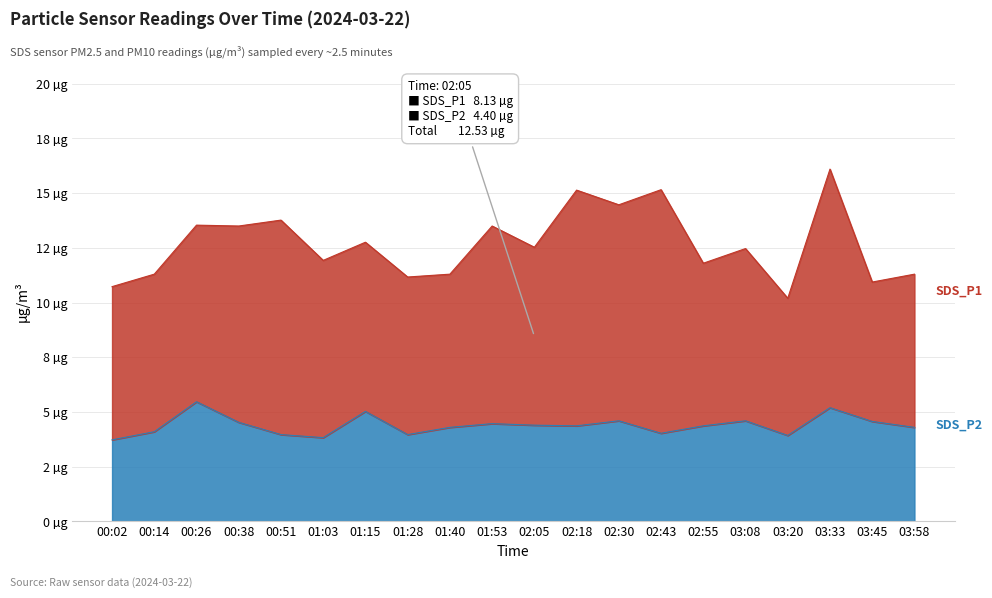

Does the chart have visible grid lines?

Yes